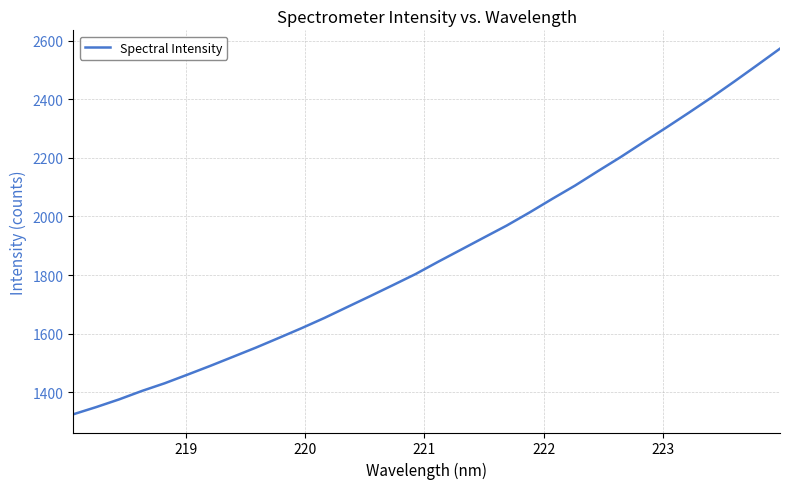

What is the difference between the maximum and minimum values?

1248.8